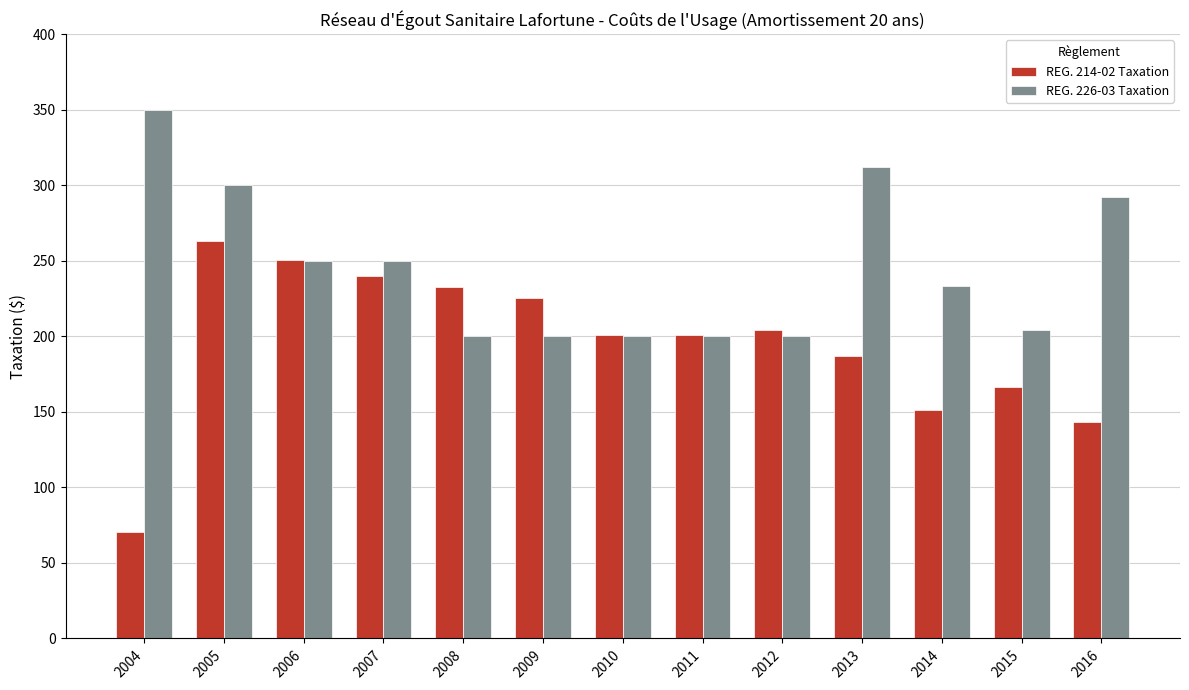

Is it true that REG. 226-03 Taxation equals 89.8 at 2010?

False